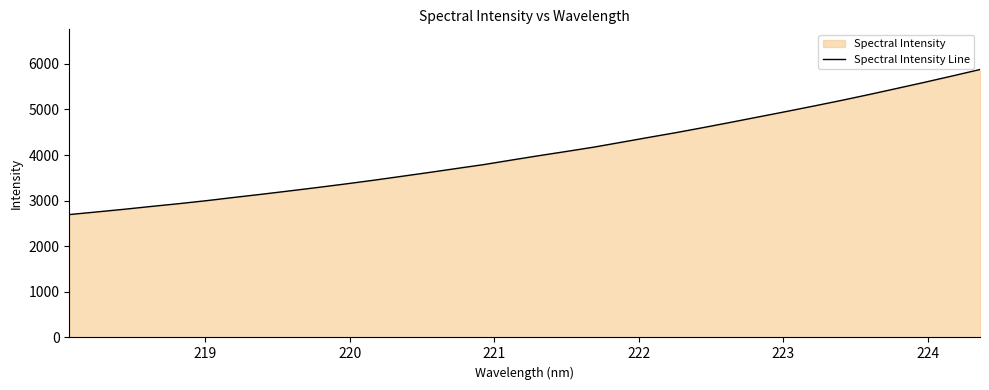

Does the chart display data point markers on the line(s)?

No